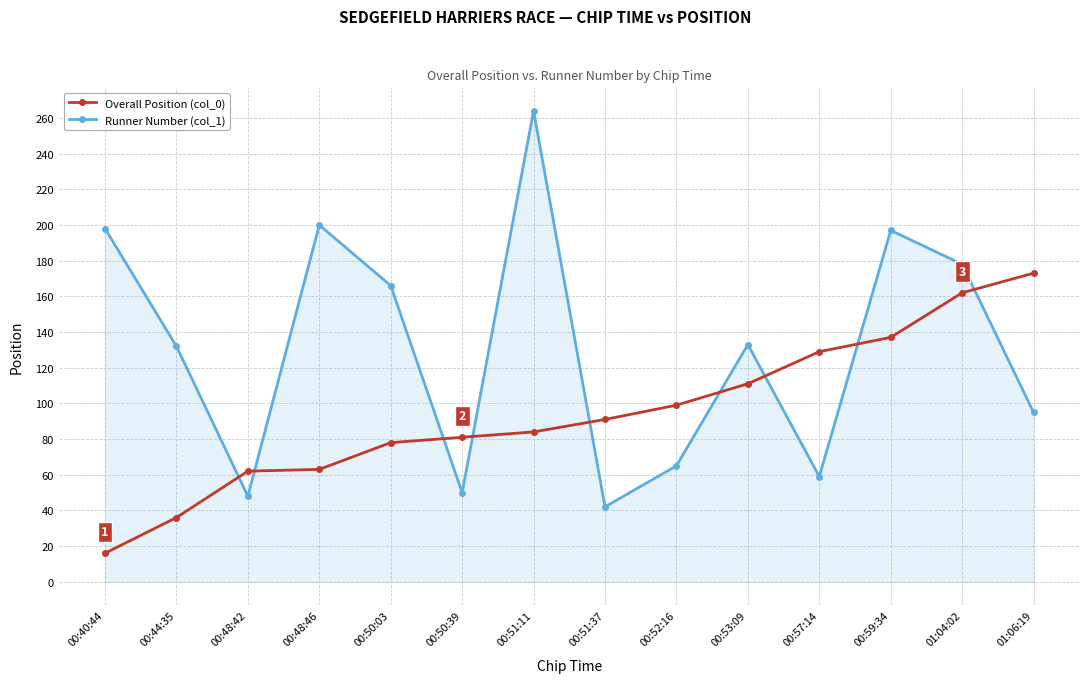

What is the total value across all series at 00:50:39?

131